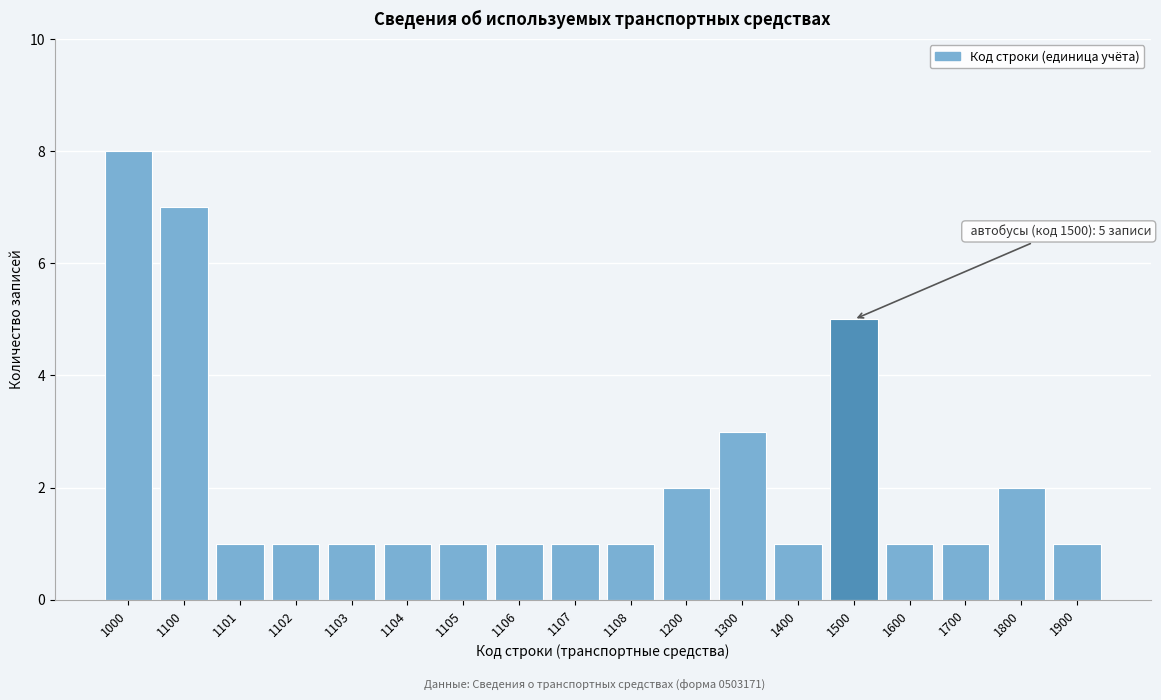

Reading left to right, extract all data points from this chart.

8	7	1	1	1	1	1	1	1	1	2	3	1	5	1	1	2	1